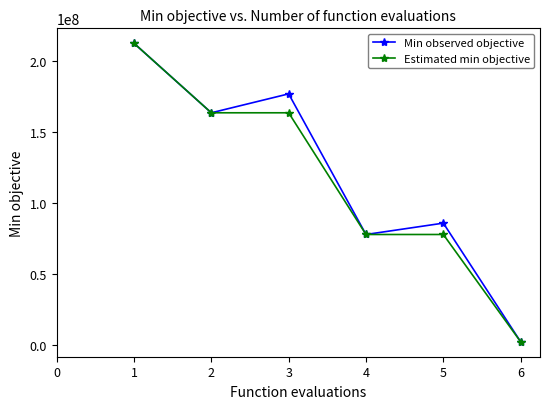

Between 2 and 5, which series saw the biggest shift?

Estimated min objective